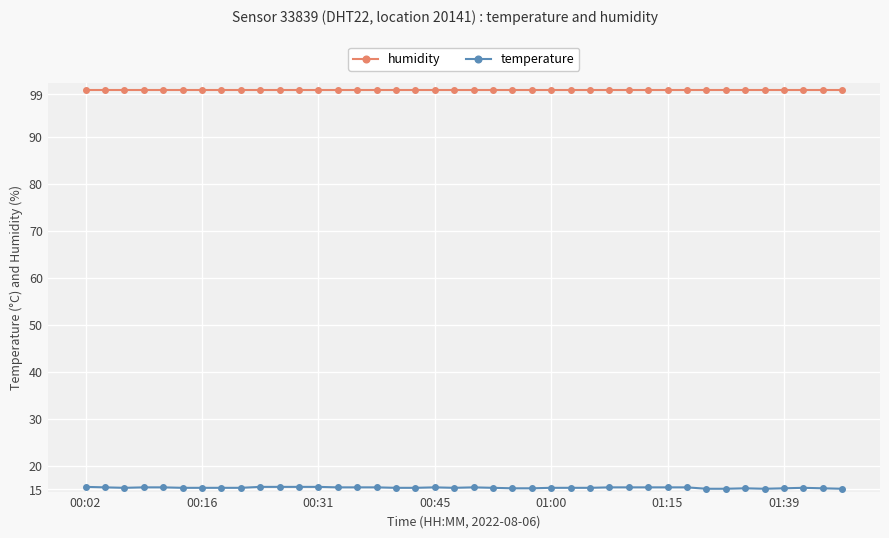

What is the average value of the temperature series?

15.3